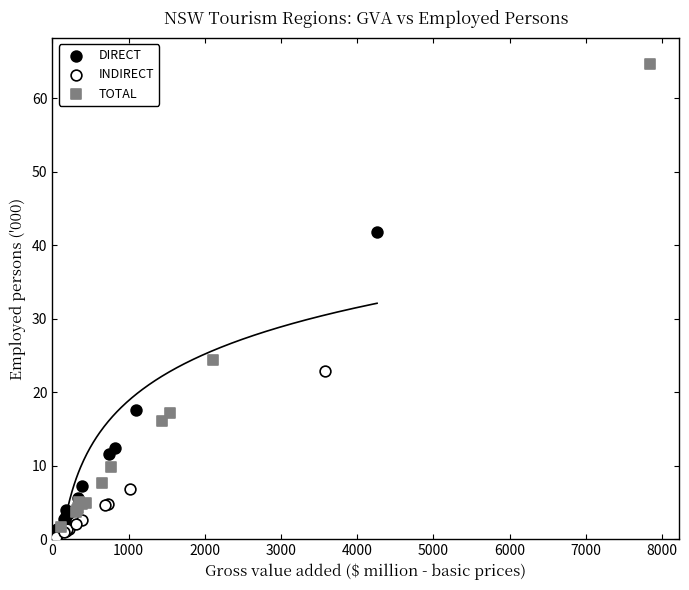

Which series contains the highest Y value?

TOTAL